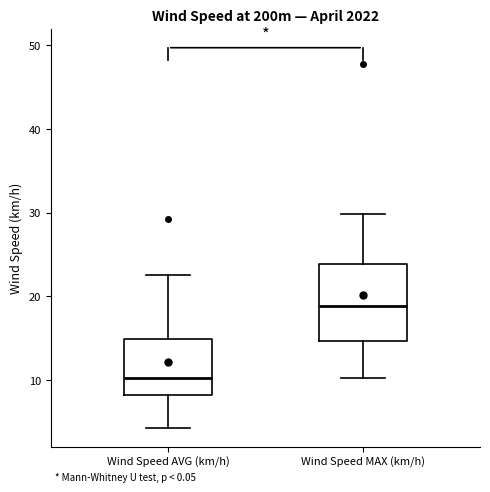

Where is the upper edge of the box for Wind Speed AVG (km/h) on the y-axis? The values are not printed on the chart, so give them approximately, as read against the axis.

15